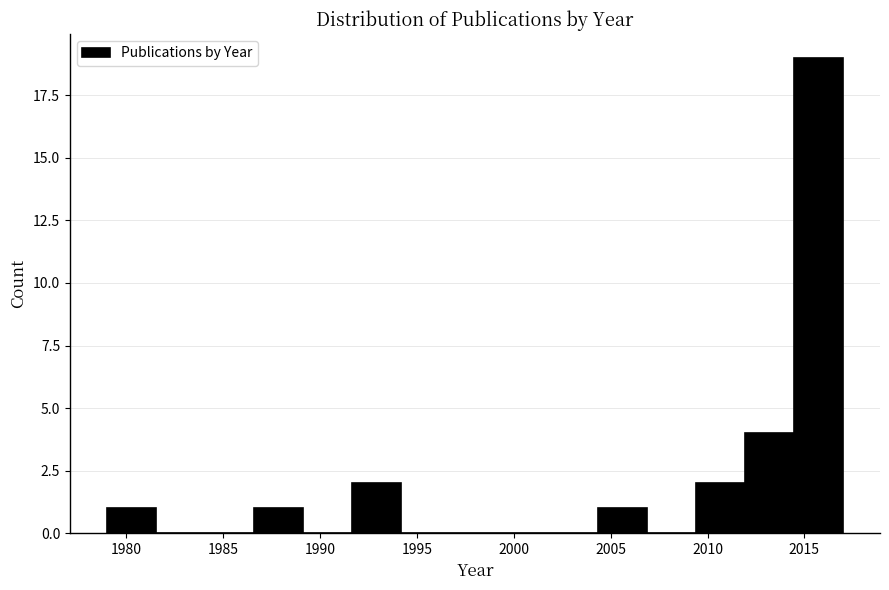

Which range on the x-axis has the tallest bar?

2014.5 to 2017.0